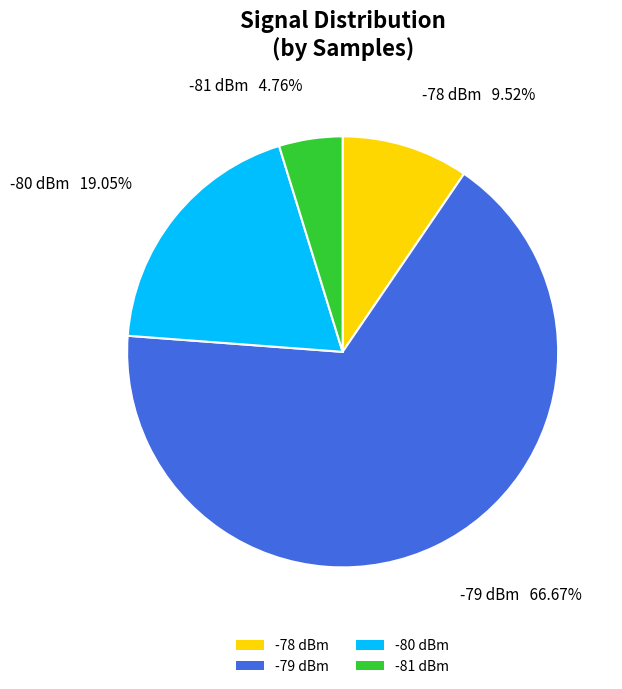

Does any single category account for the majority?

Yes